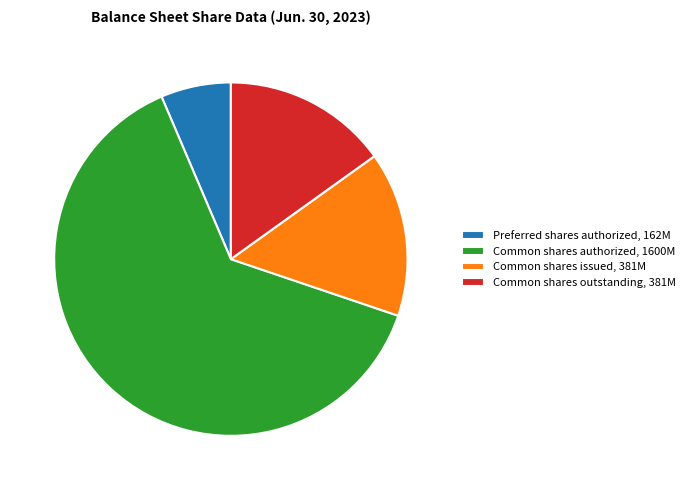

Is it true that Common shares issued, 381M is 15% of the pie?

True